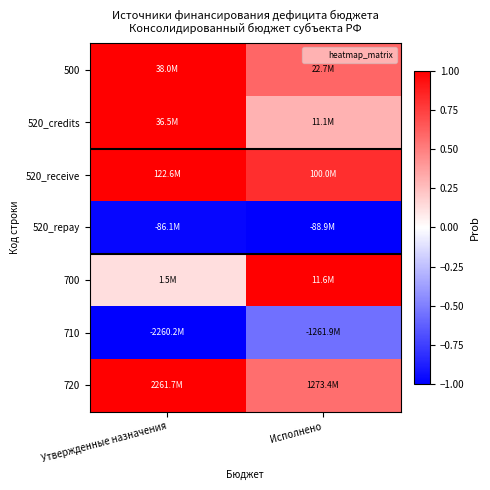

At which category is the sum across all series the highest?

Утвержденные назначения